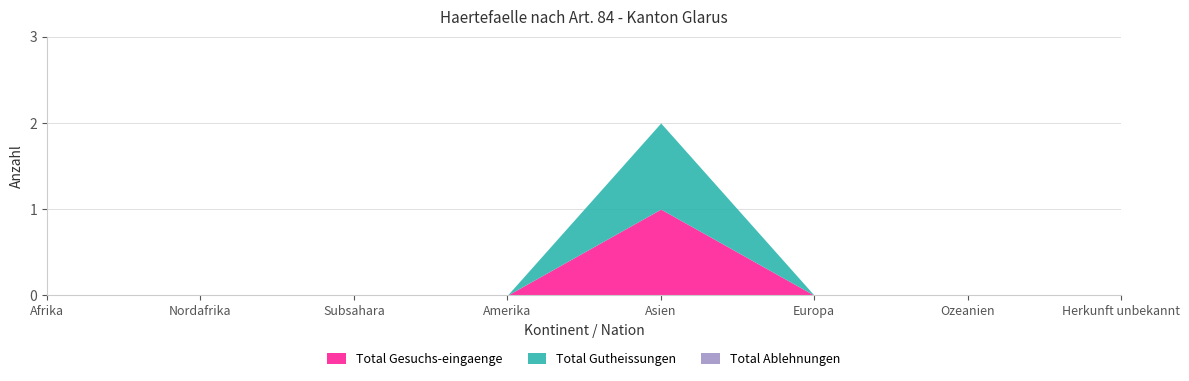

The value of Total Gutheissungen at Asien is 1. True or false?

True